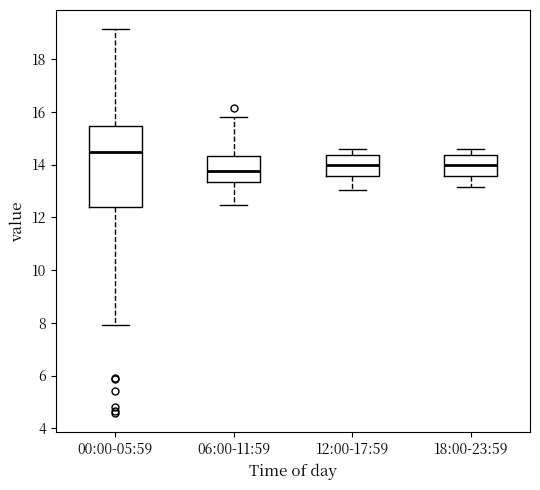

Comparing the boxes themselves (not the whiskers), which one is the tallest?

00:00-05:59